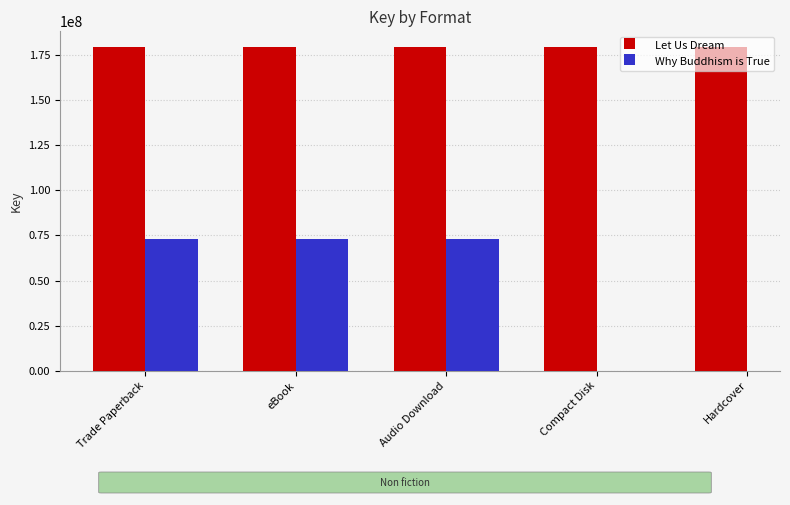

At how many categories does at least one series exceed 163070794?

5